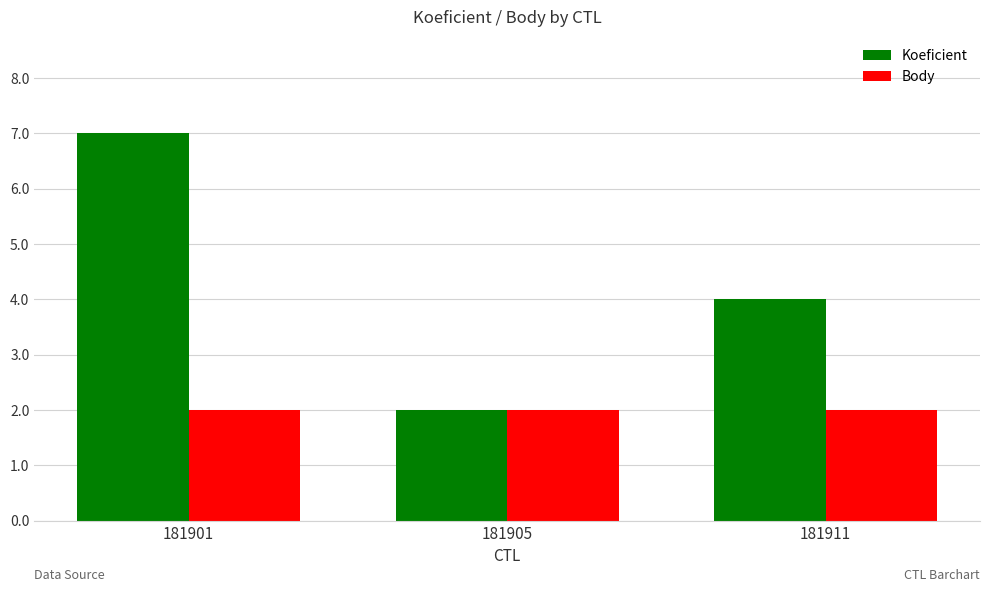

What is the sum of the Koeficient values at 181911 and 181905?

6